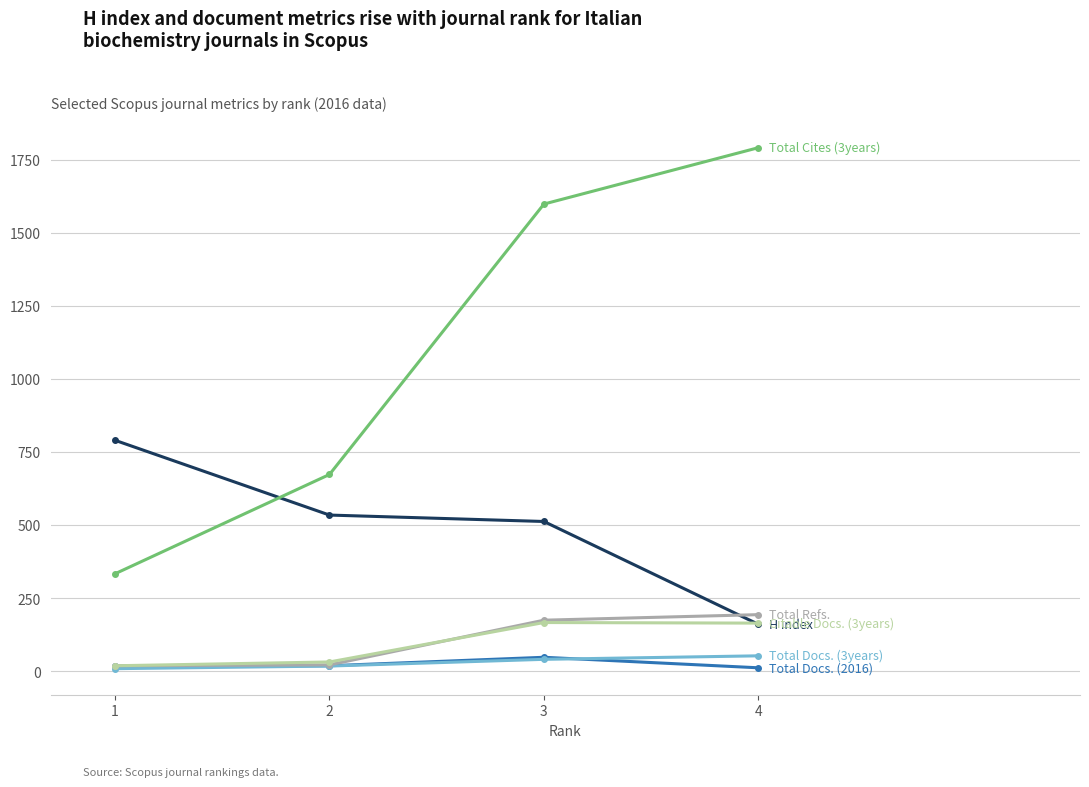

At which category does the chart reach its peak across all series?

4